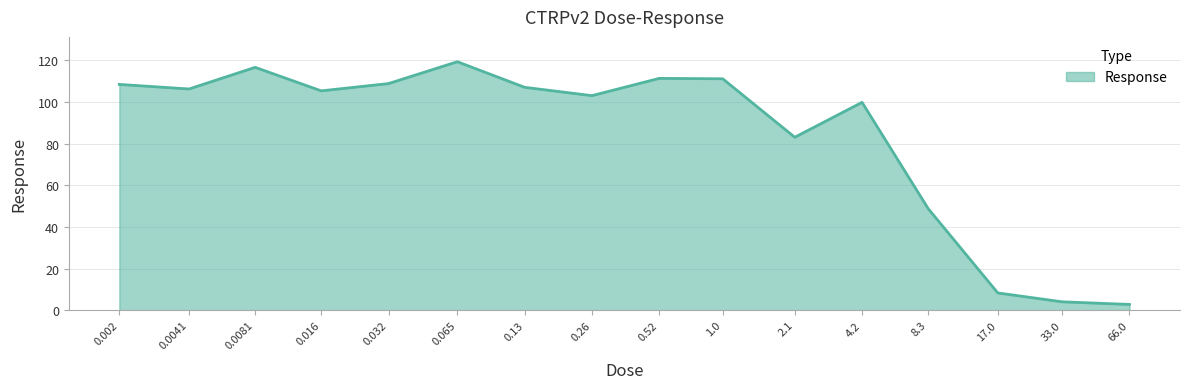

What is the difference between the maximum and minimum values?

116.7